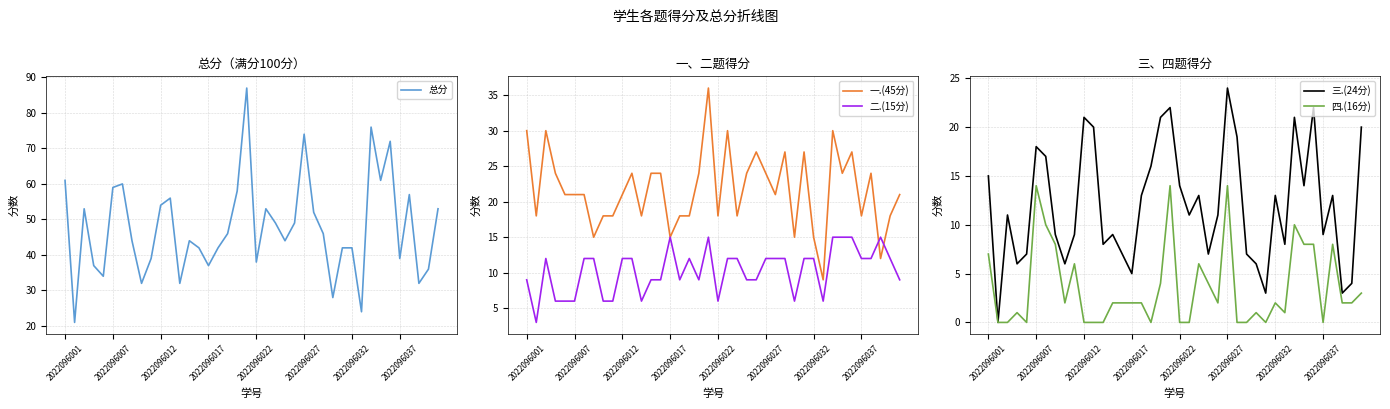

Does the chart have visible grid lines?

Yes